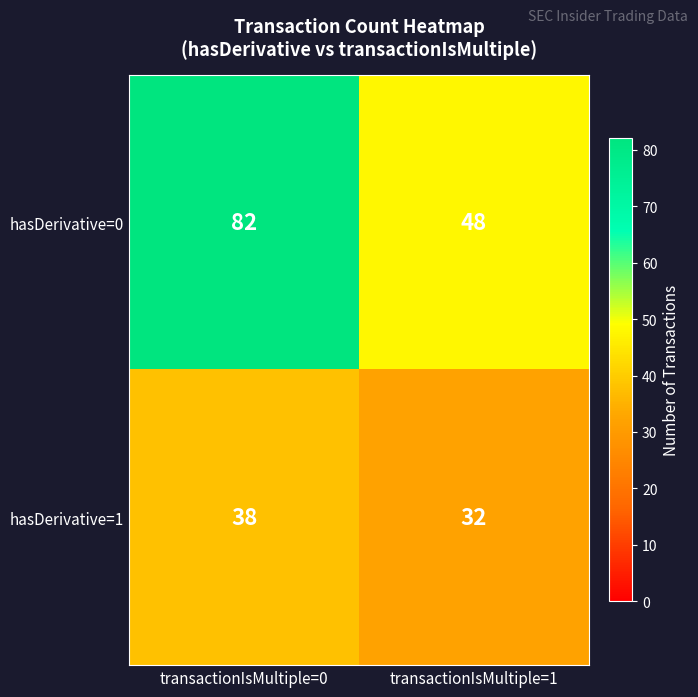

Which series has the largest total across all categories?

hasDerivative=0